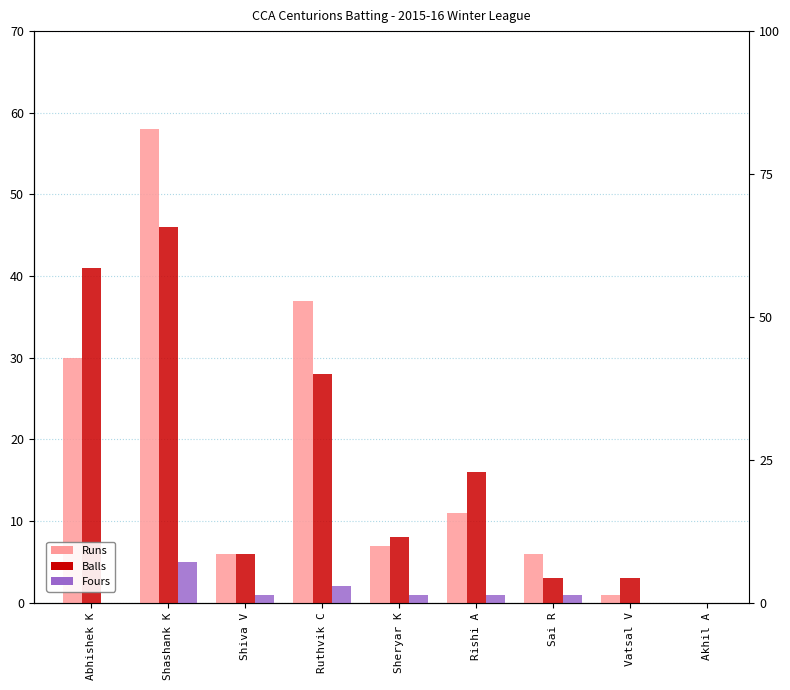

What is the maximum value for Runs?

58